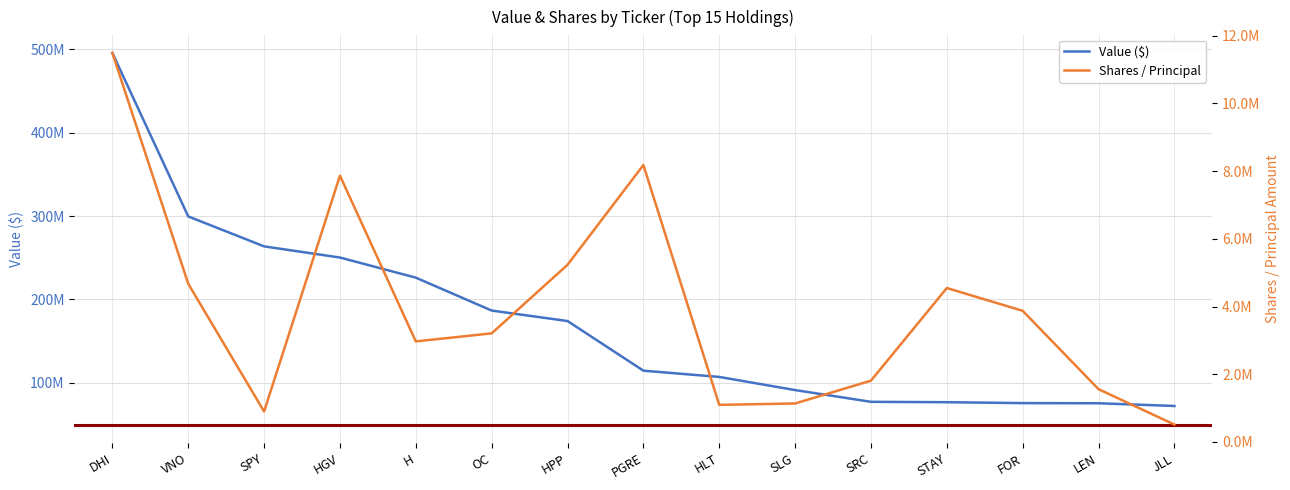

What is the difference between the maximum and minimum values in the Shares / Principal series?

10979794